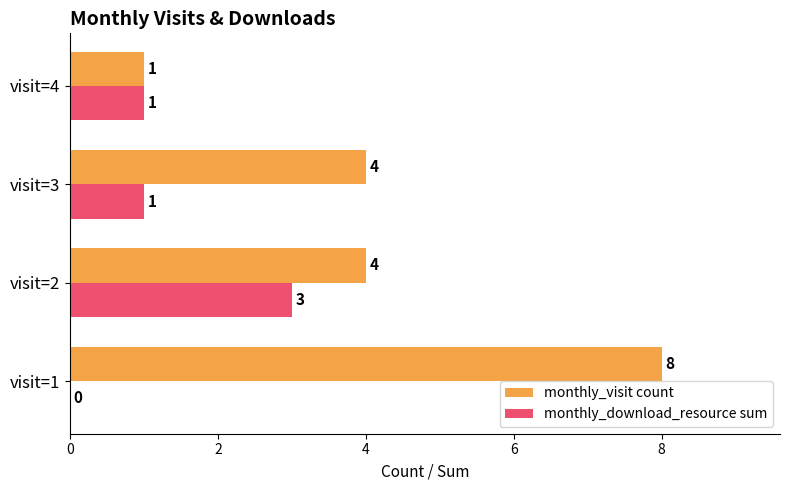

What is the highest value of the monthly_visit count series?

8